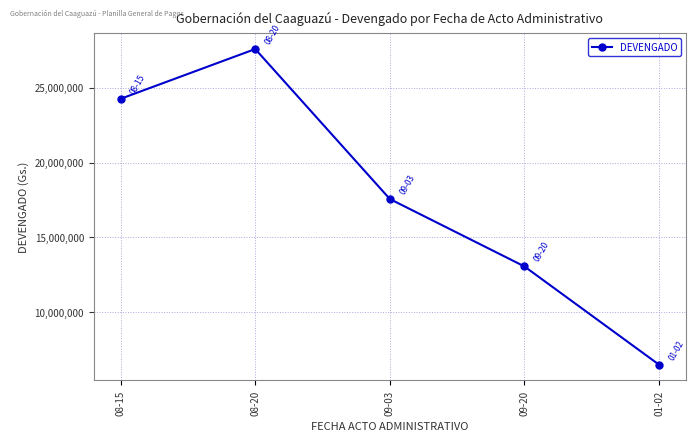

The chart shows a value of 36059889 at 08-20. True or false?

False